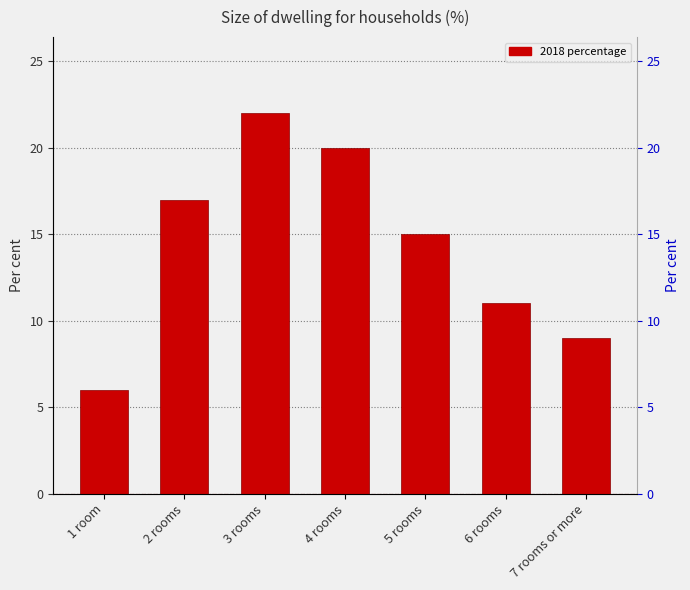

List the labels in order of value, smallest first.

1 room, 7 rooms or more, 6 rooms, 5 rooms, 2 rooms, 4 rooms, 3 rooms